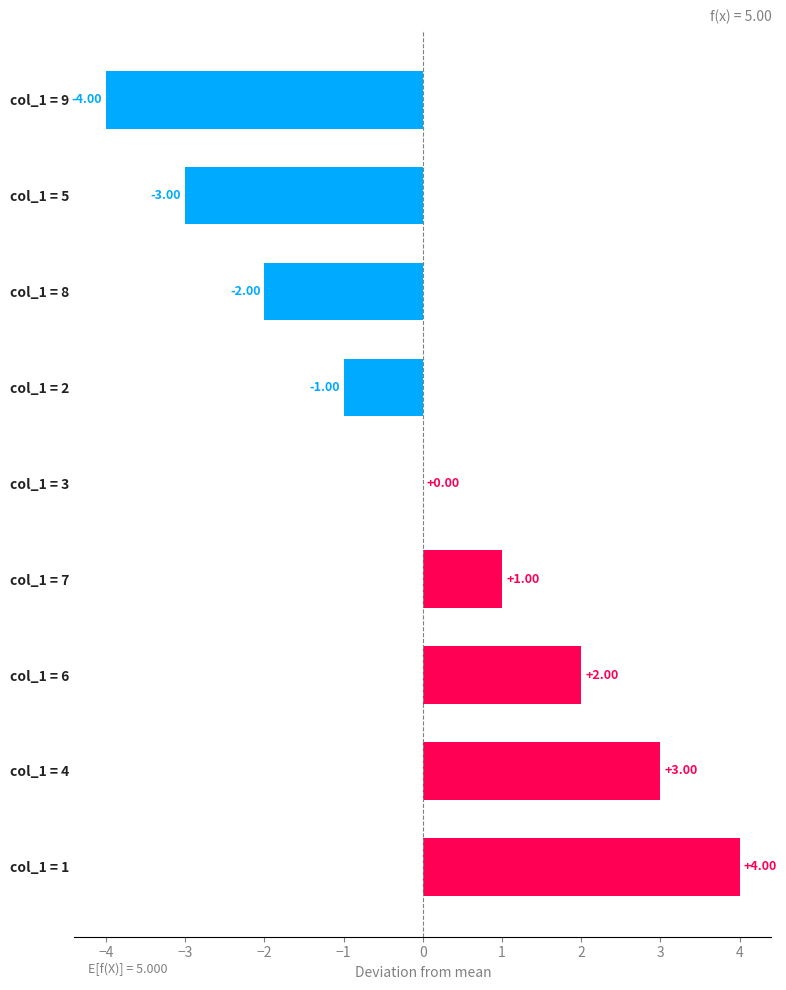

What is the change in value from col_1 = 1 to col_1 = 8?

-6